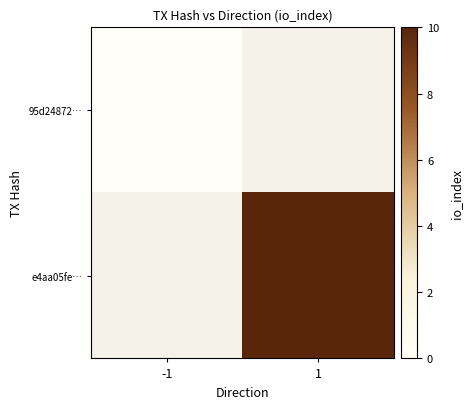

The 95d24872… series shows 0.0 at -1. True or false?

True